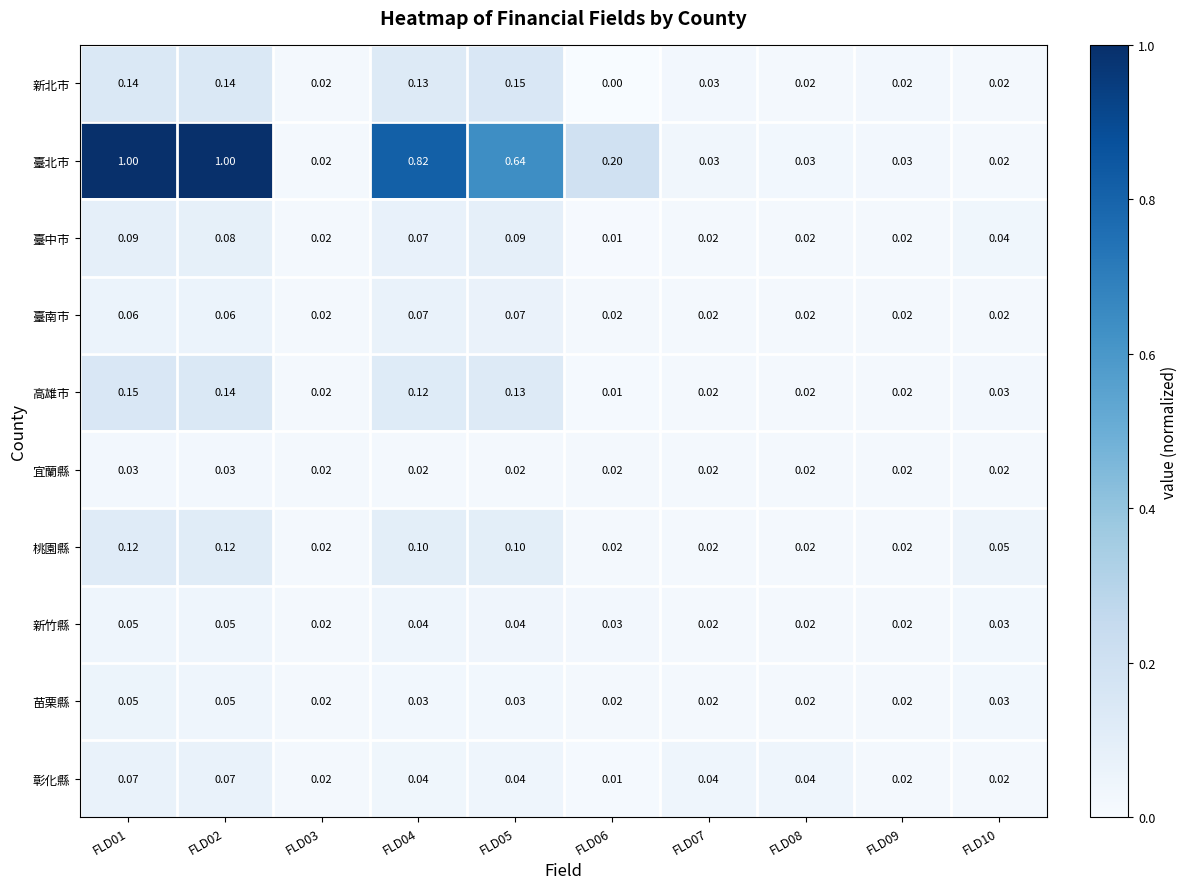

Which series has the largest total across all categories?

臺北市